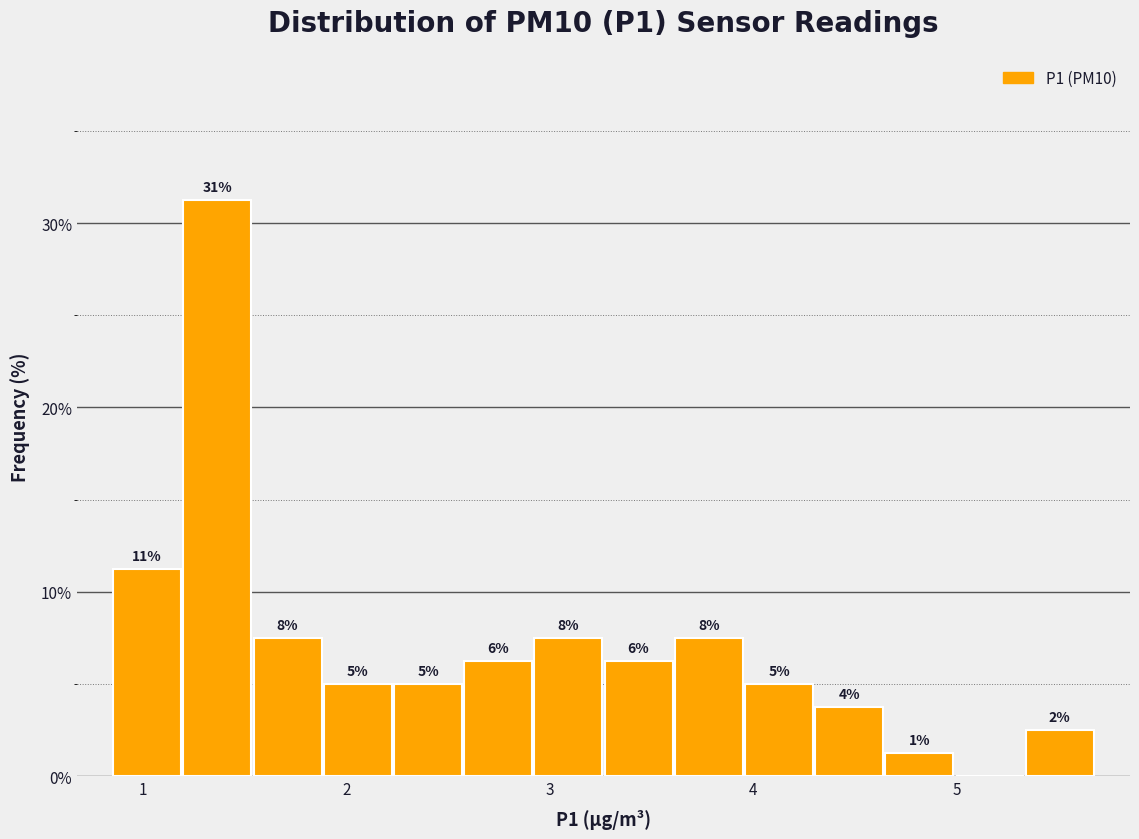

Around what value on the x-axis is the tallest bar? Give the approximate position of its centre, as read against the axis.

1.4